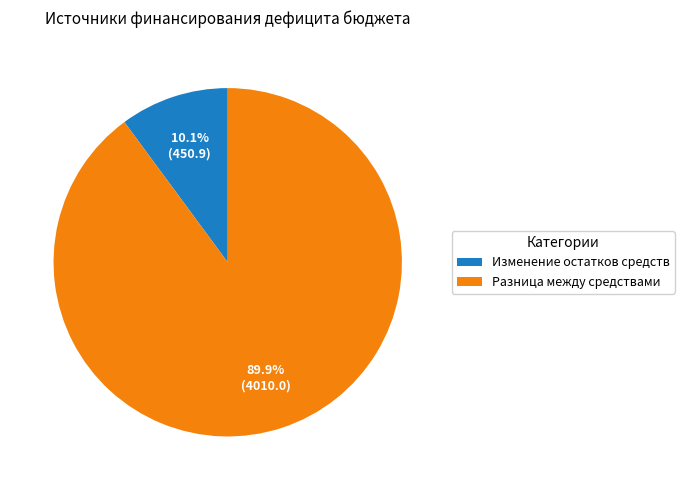

Between Разница между средствами and Изменение остатков средств, which is larger?

Разница между средствами